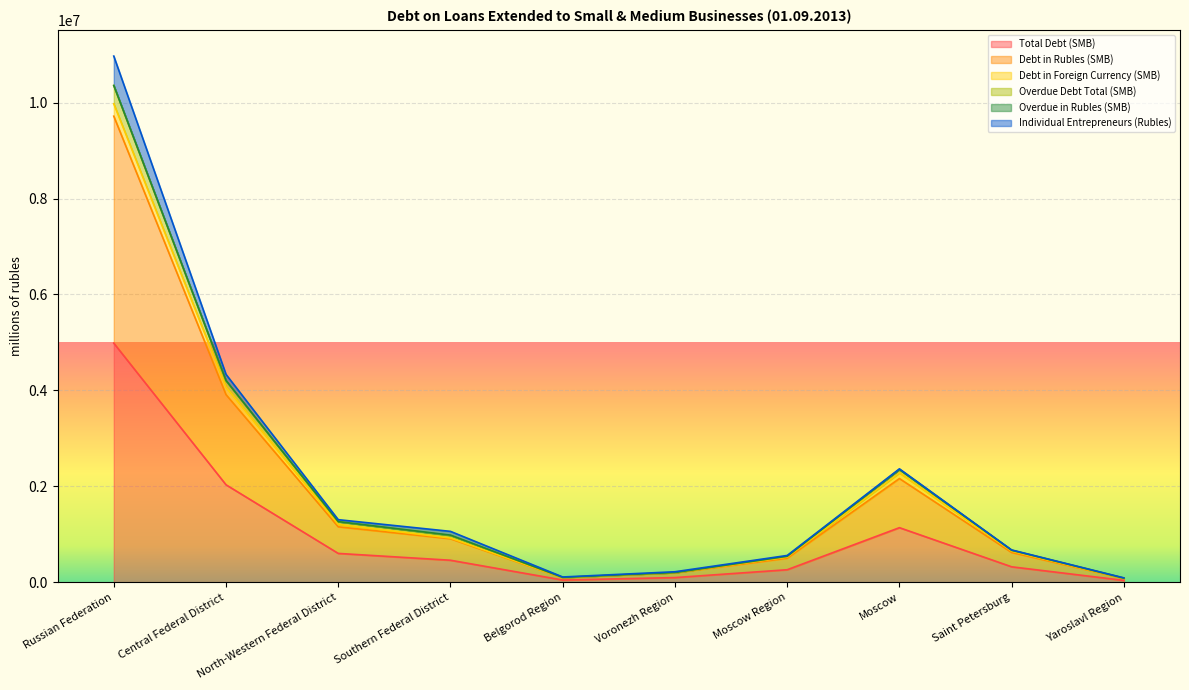

What is the total value across all series at Belgorod Region?

263063